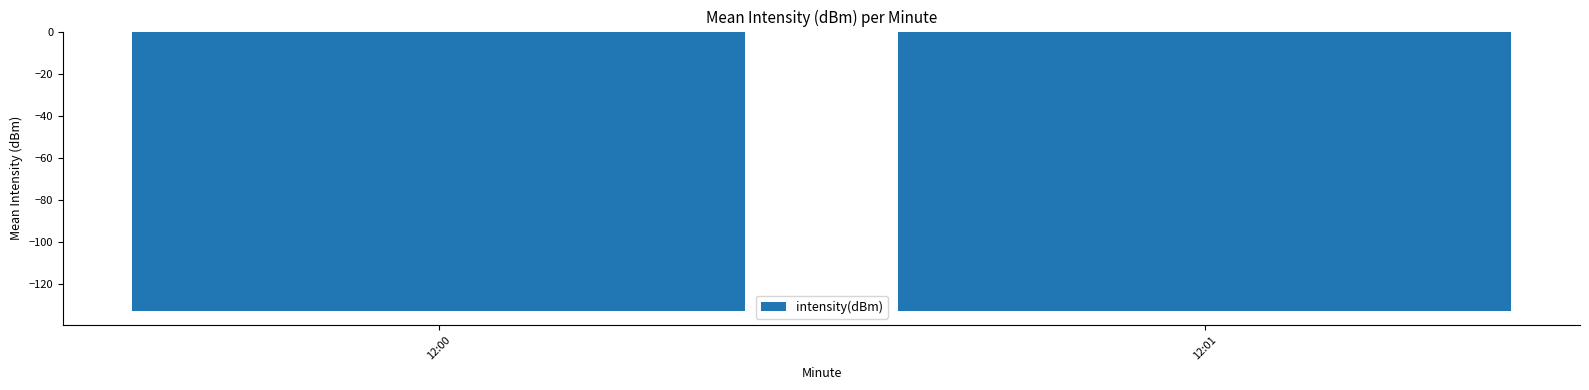

What is the minimum value shown in the chart?

-132.7